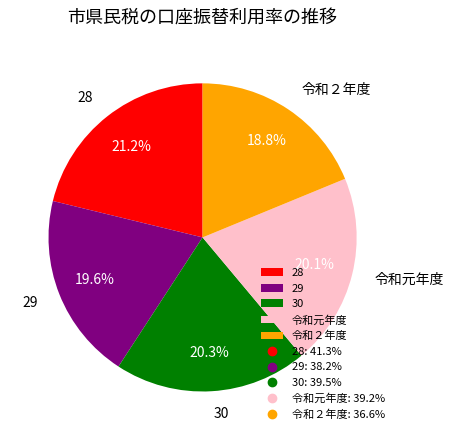

The 令和元年度 slice represents 28% of the pie. True or false?

False